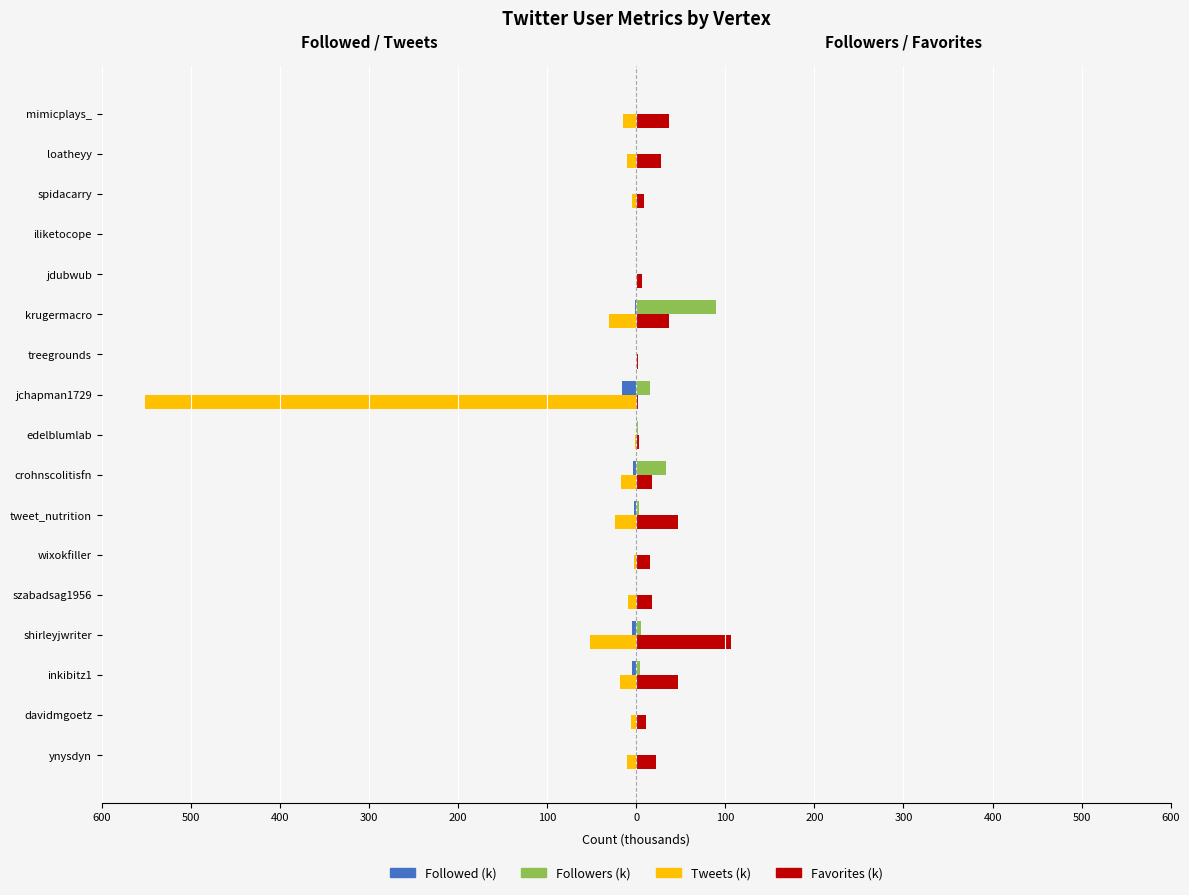

What are all the series names shown in the legend?

Followed (k), Followers (k), Tweets (k), Favorites (k)